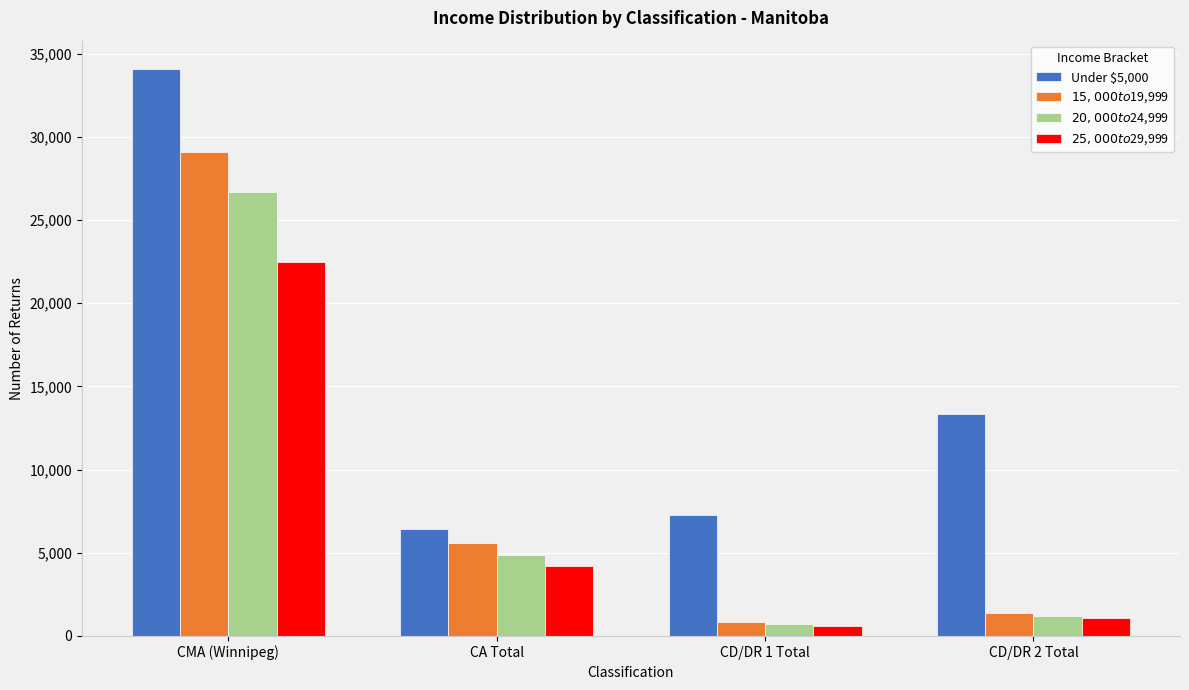

What is the label of the 4th bar from the left?

CD/DR 2 Total